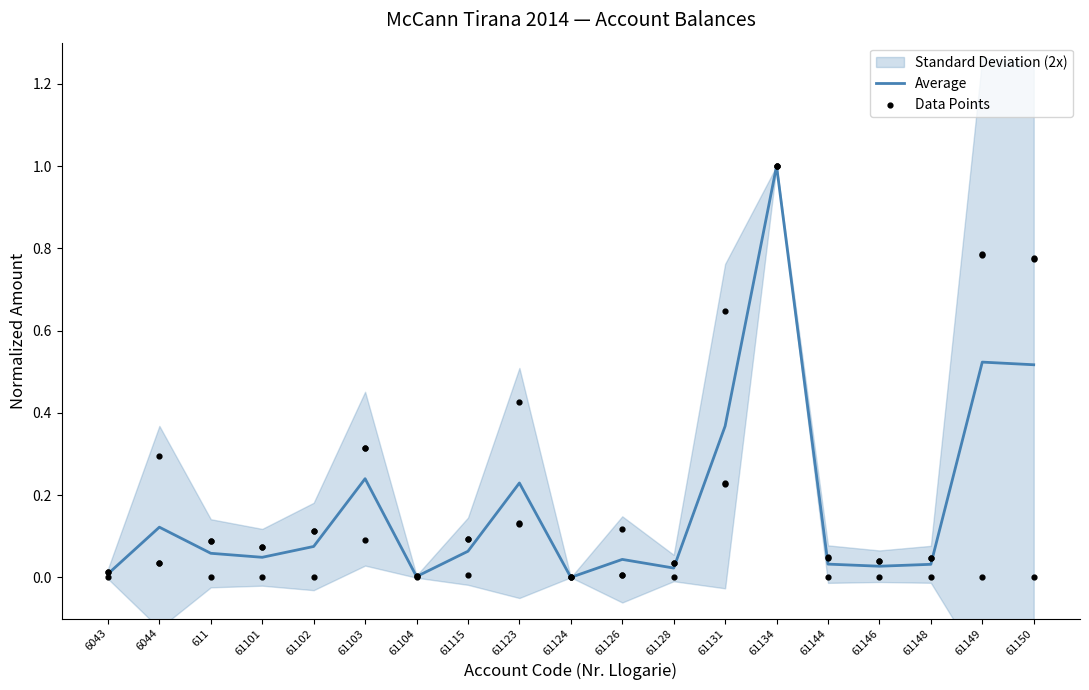

Approximately how many times larger is the value at 611 compared to 61134?

0.1